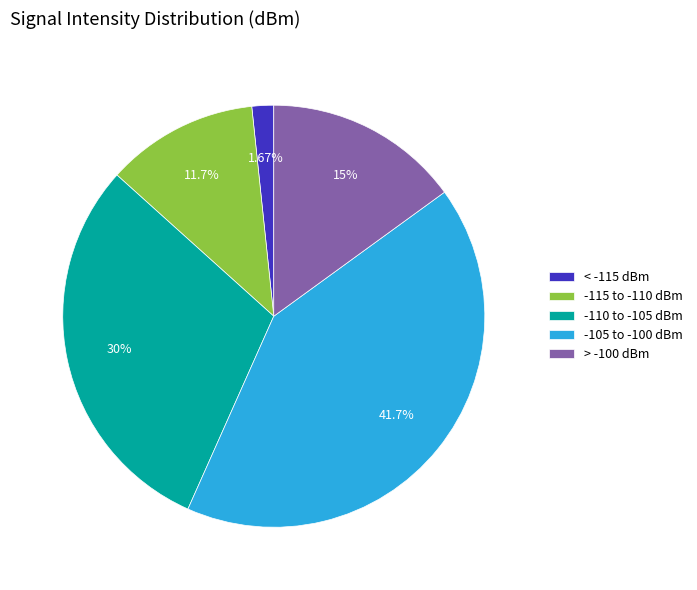

Do -110 to -105 dBm and -105 to -100 dBm together represent more than half of the pie?

Yes